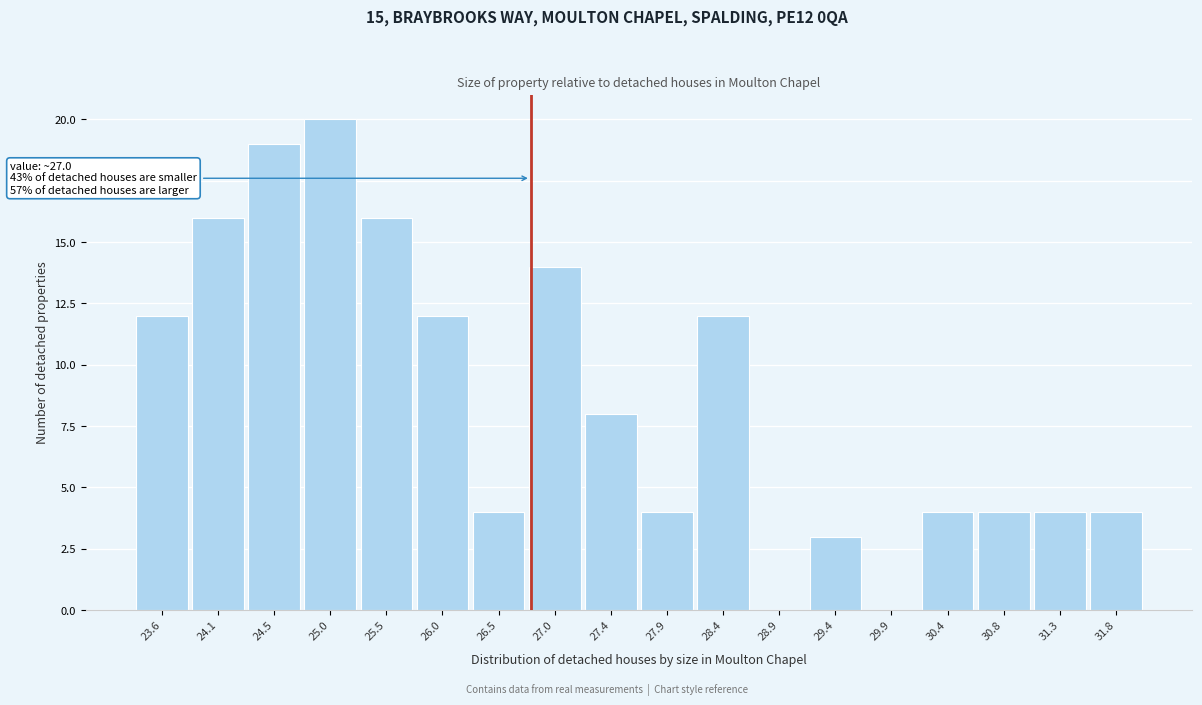

Reading left to right, what are all the values shown in this chart?

23.6=12	24.1=16	24.5=19	25.0=20	25.5=16	26.0=12	26.5=4	27.0=14	27.4=8	27.9=4	28.4=12	28.9=0	29.4=3	29.9=0	30.4=4	30.8=4	31.3=4	31.8=4